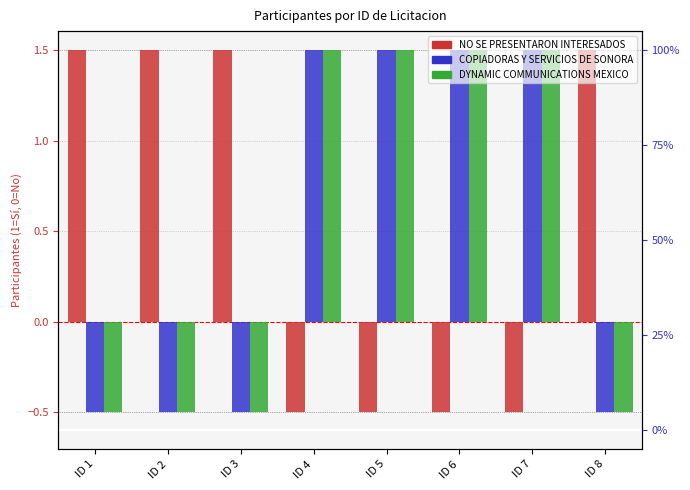

At which category is the sum across all series the highest?

ID 4